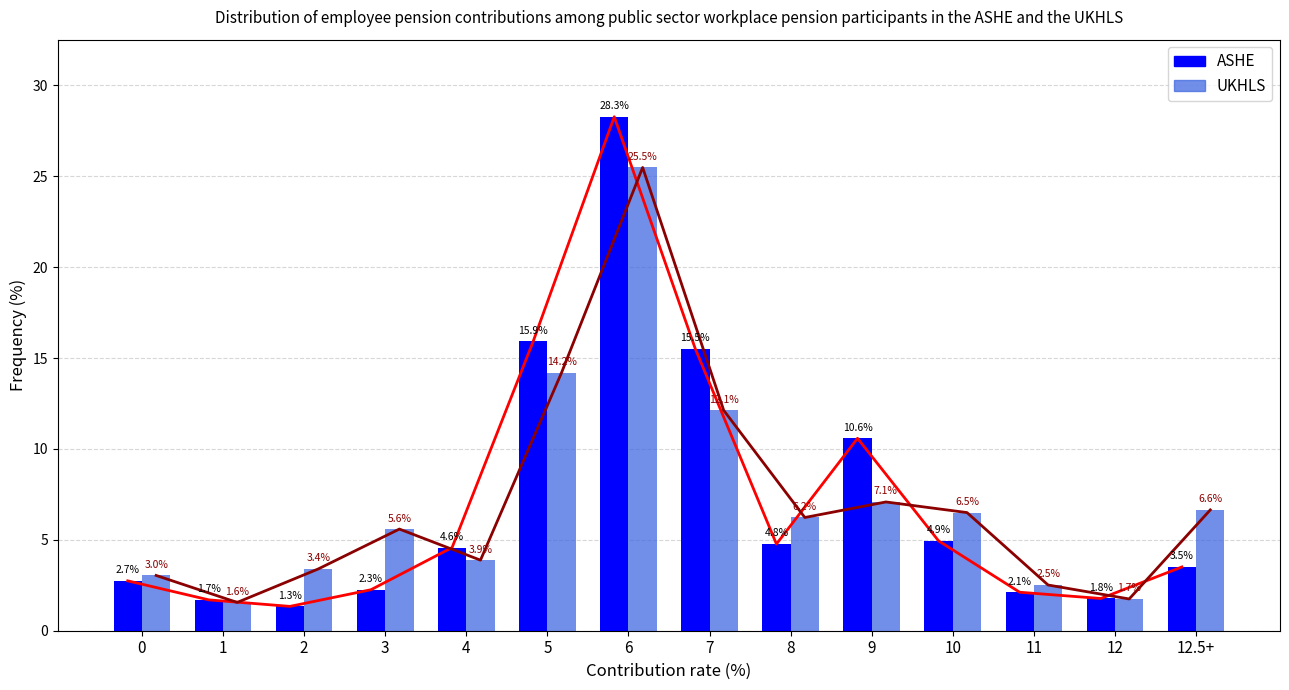

What is the difference between the maximum and minimum values in the UKHLS series?

23.9